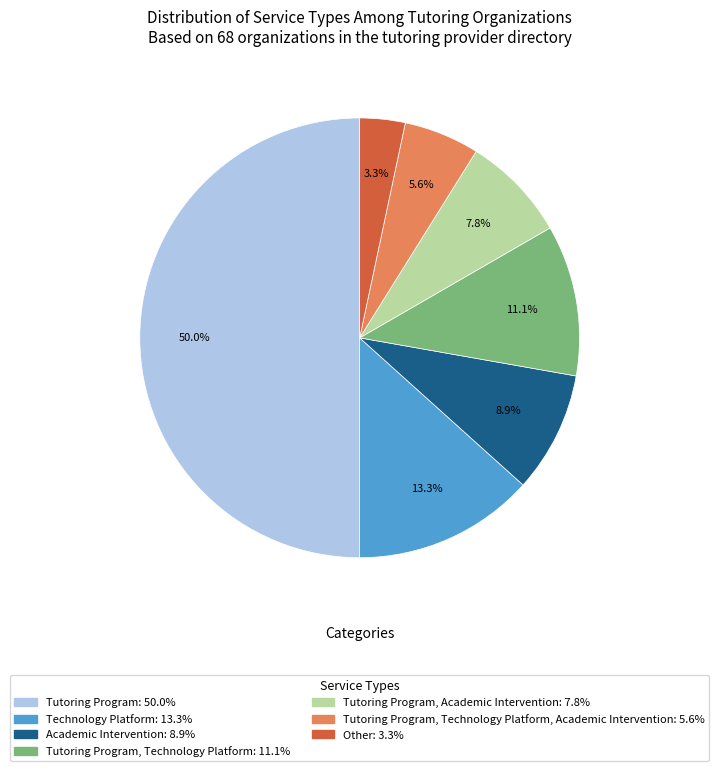

How many segments does this pie chart have?

7